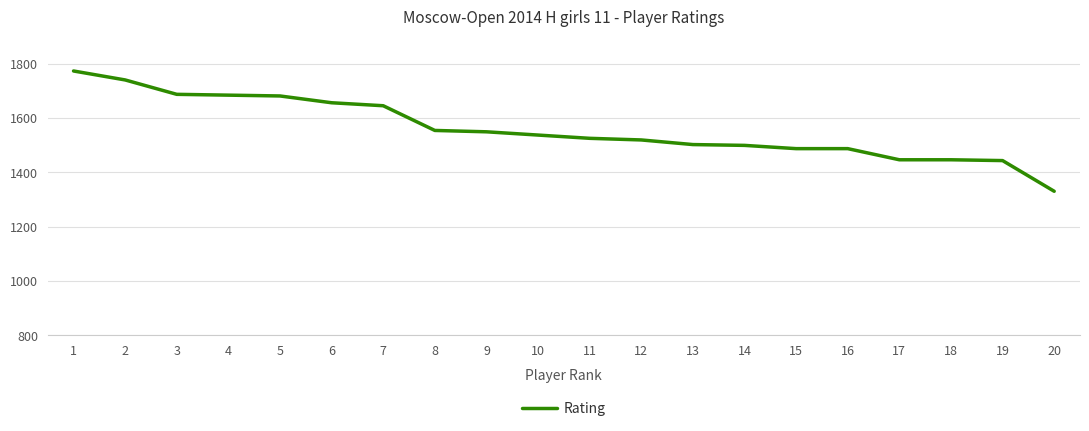

What is the greatest value displayed?

1773